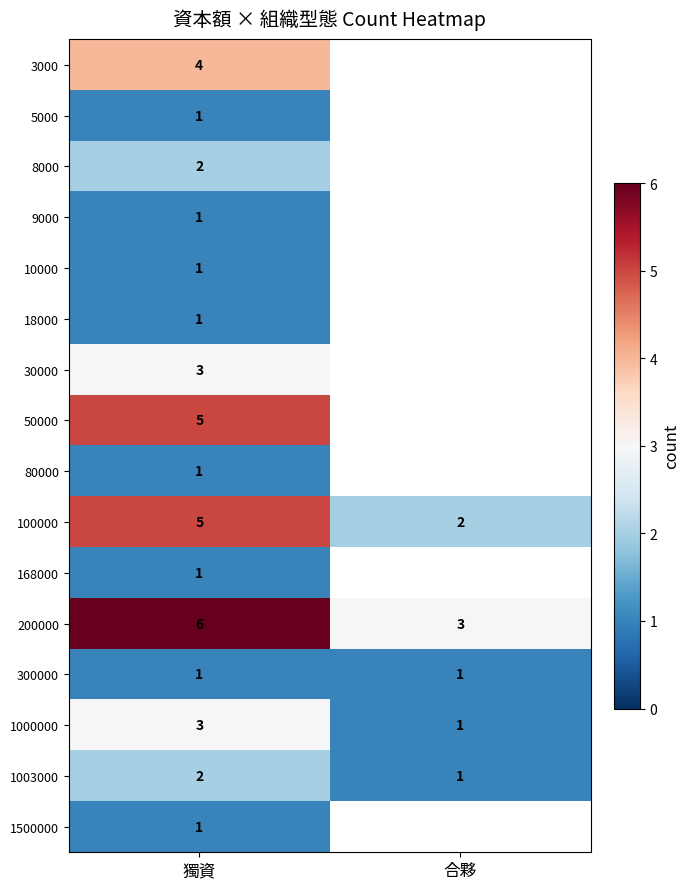

Count the number of data series in this chart.

16